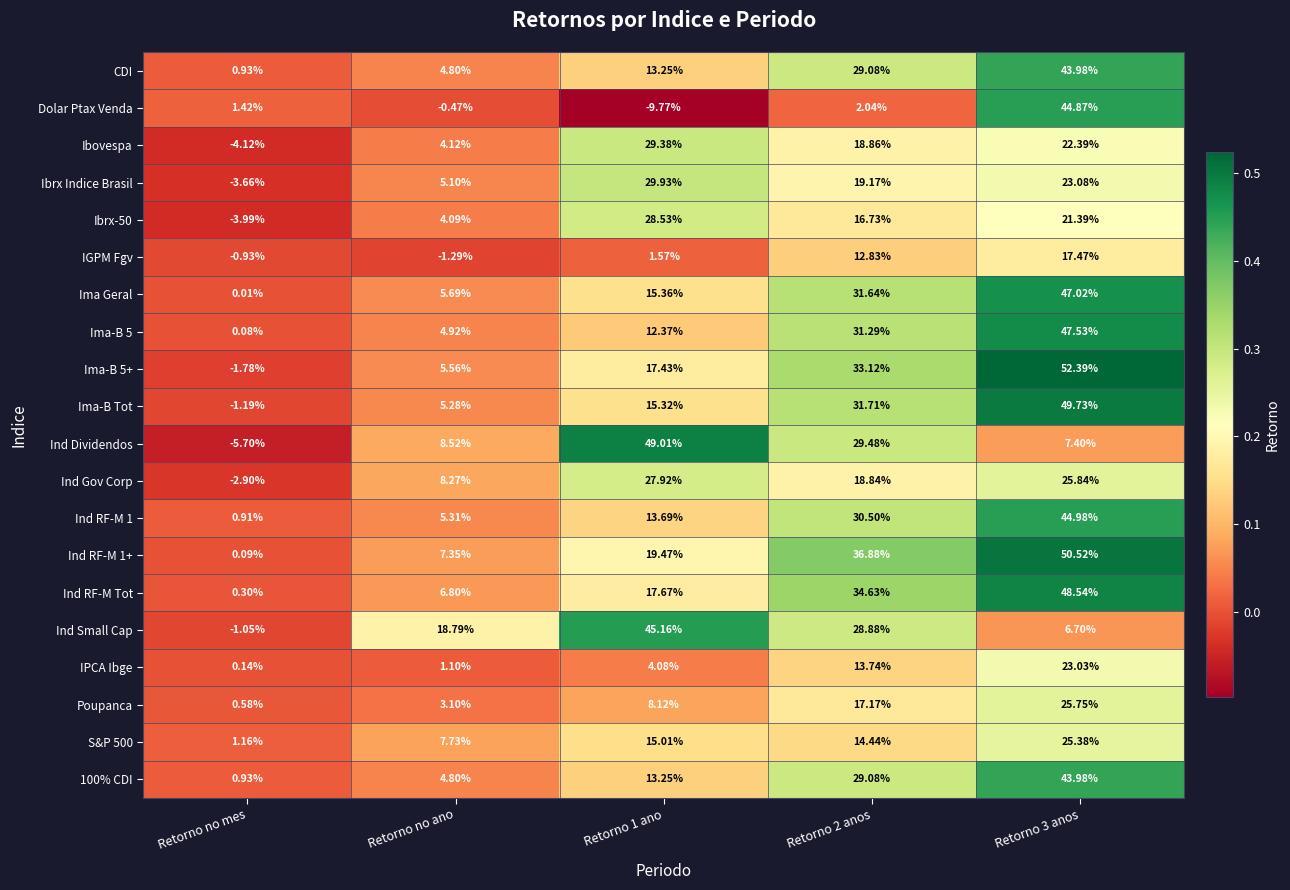

Which series has the widest spread of values?

Ind Dividendos